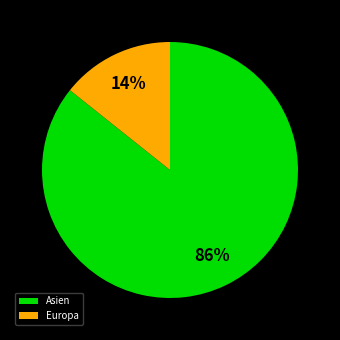

What percentage is the Asien slice, to the nearest percent?

86%